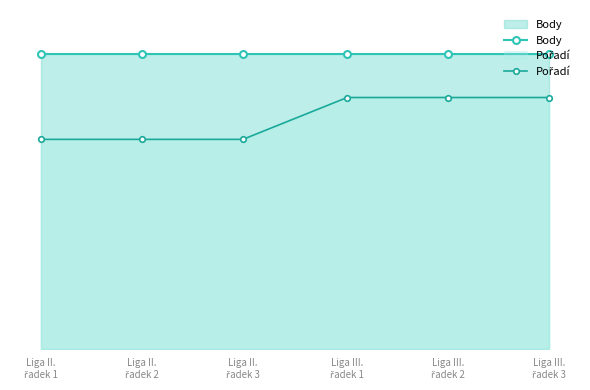

How many lines are shown in the chart?

2